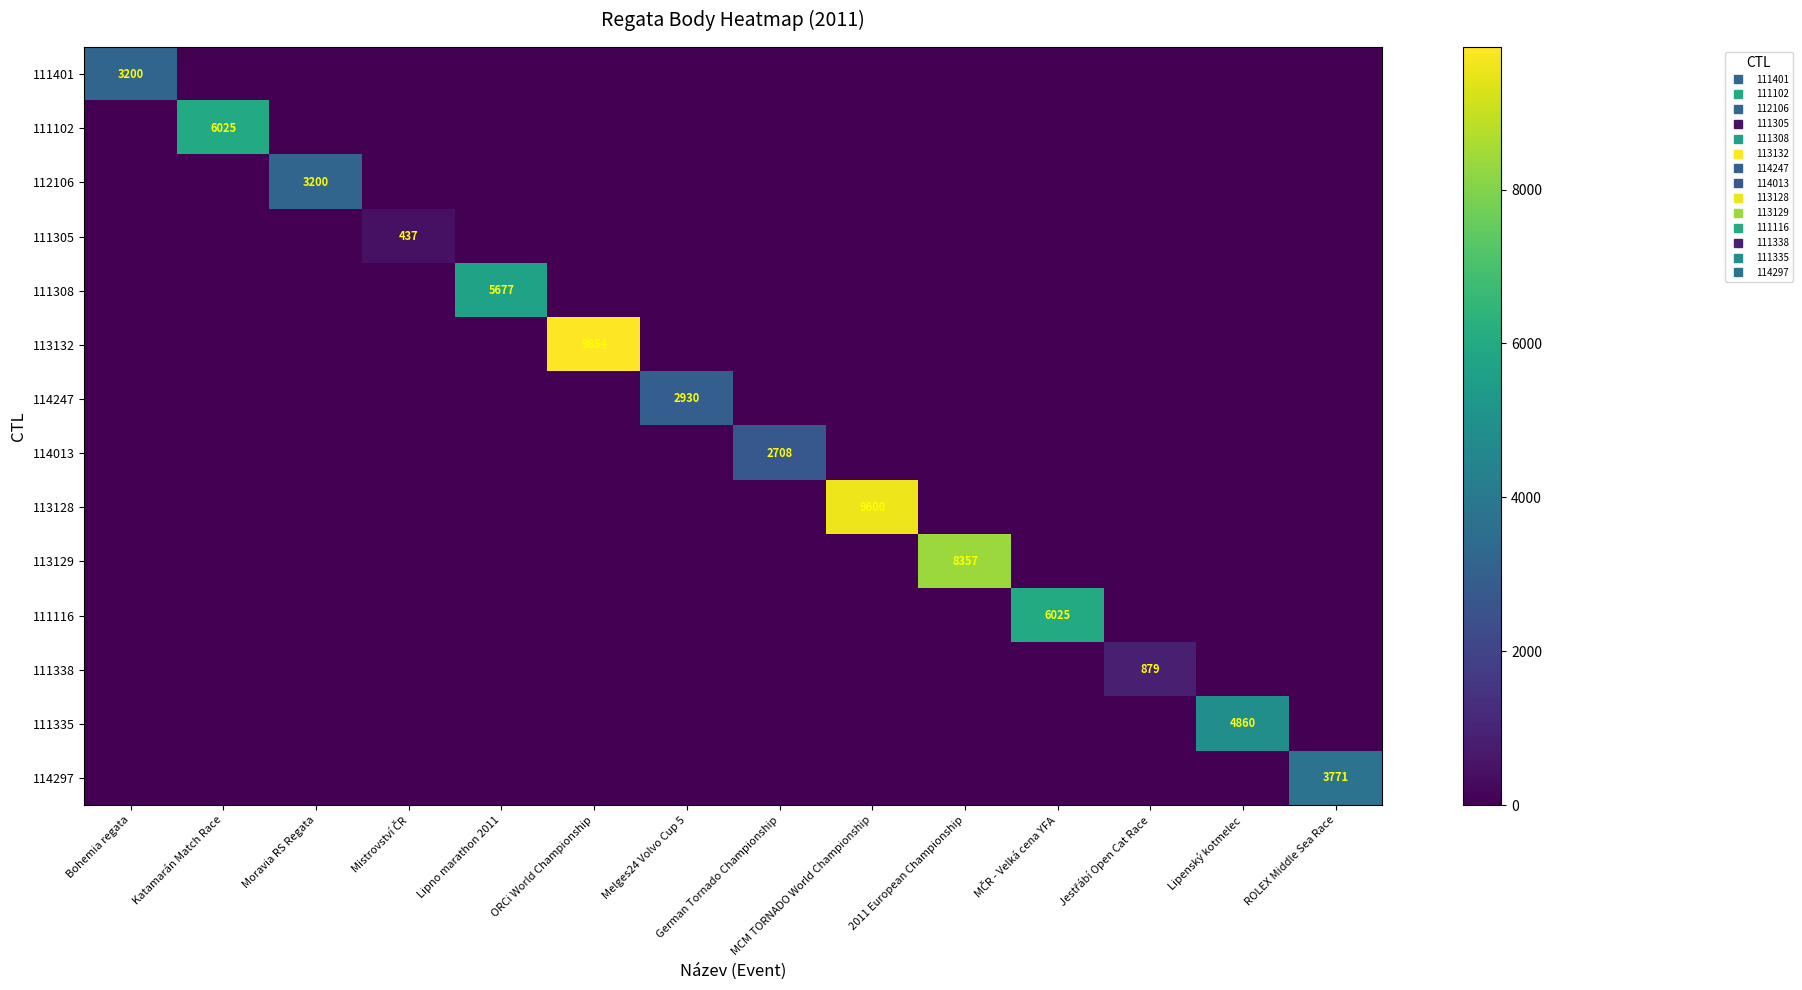

At which category is the sum across all series the highest?

ORCi World Championship